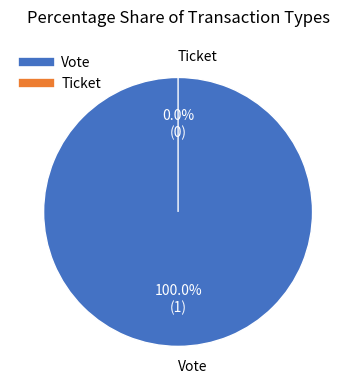

Which category accounts for the majority?

Vote